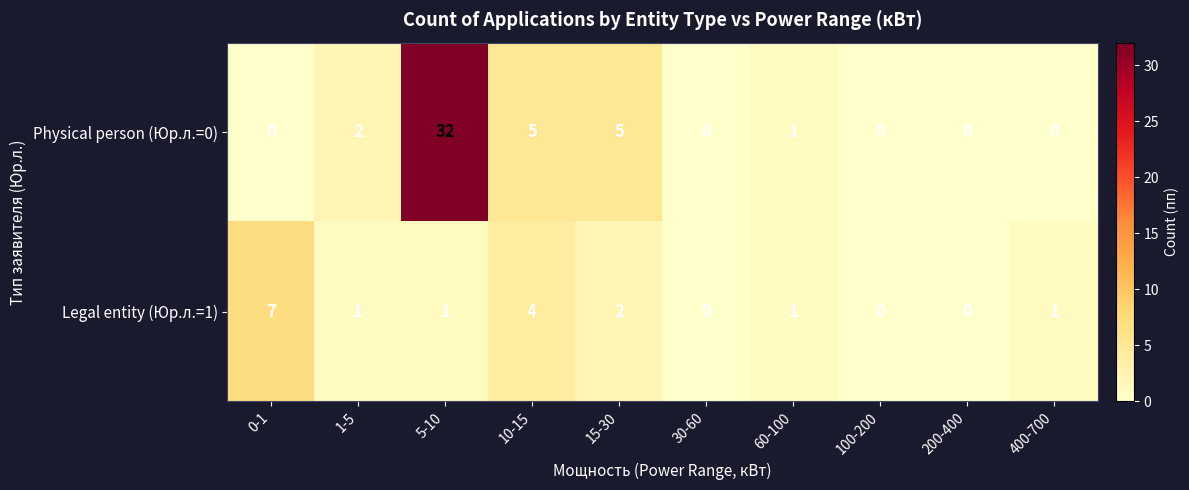

How many positive values does the Legal entity (Юр.л.=1) series have?

7